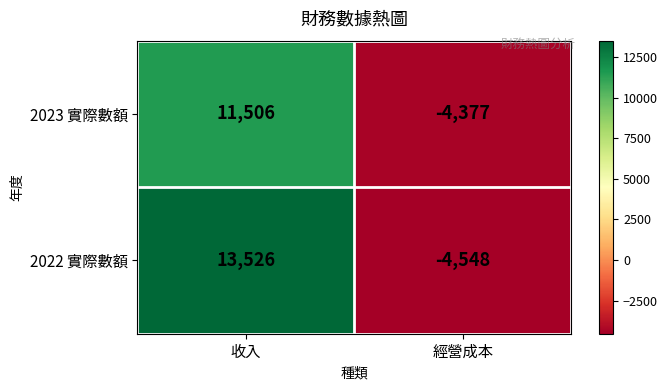

How many categories are shown in the chart?

2